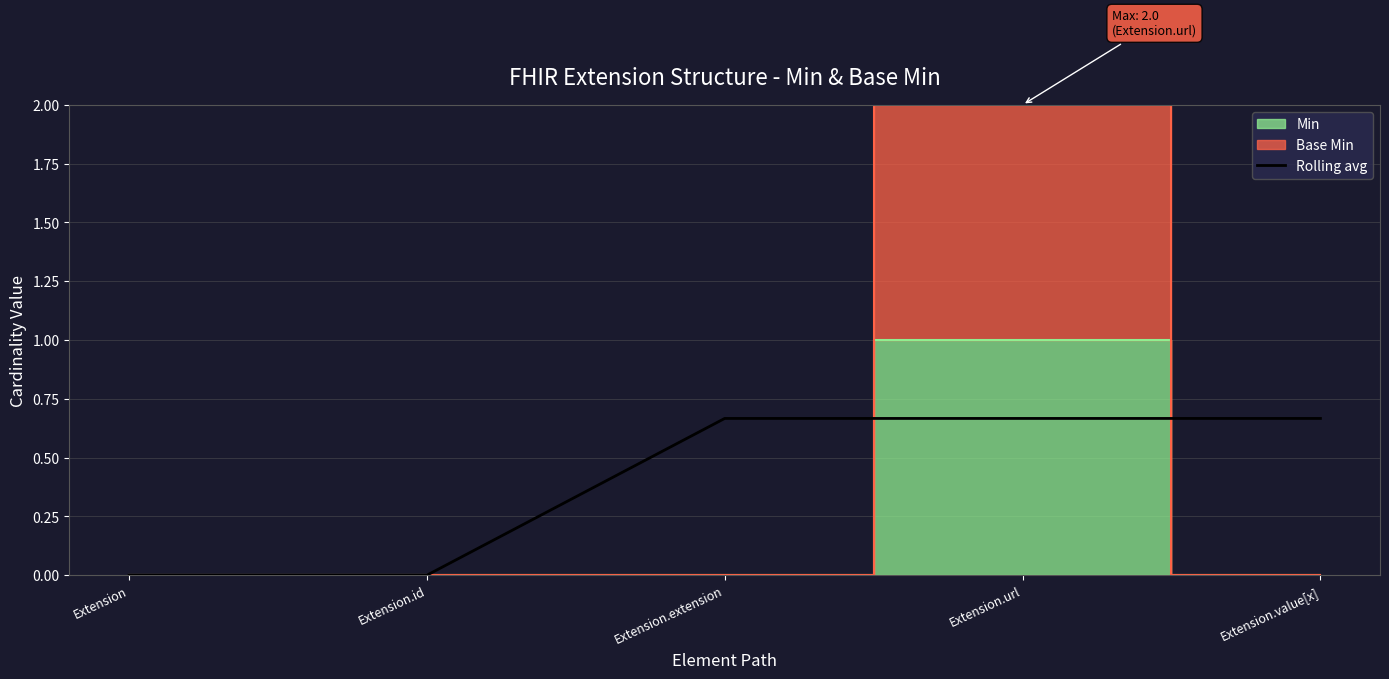

The chart shows a value of 0.2 at Extension. True or false?

False